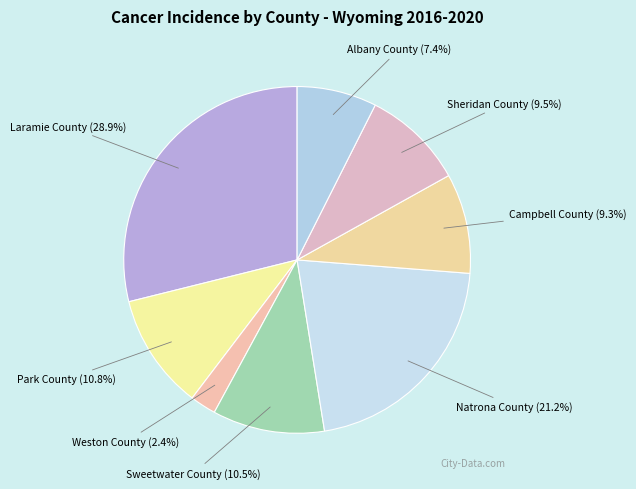

Between Albany County and Natrona County, which is larger?

Natrona County